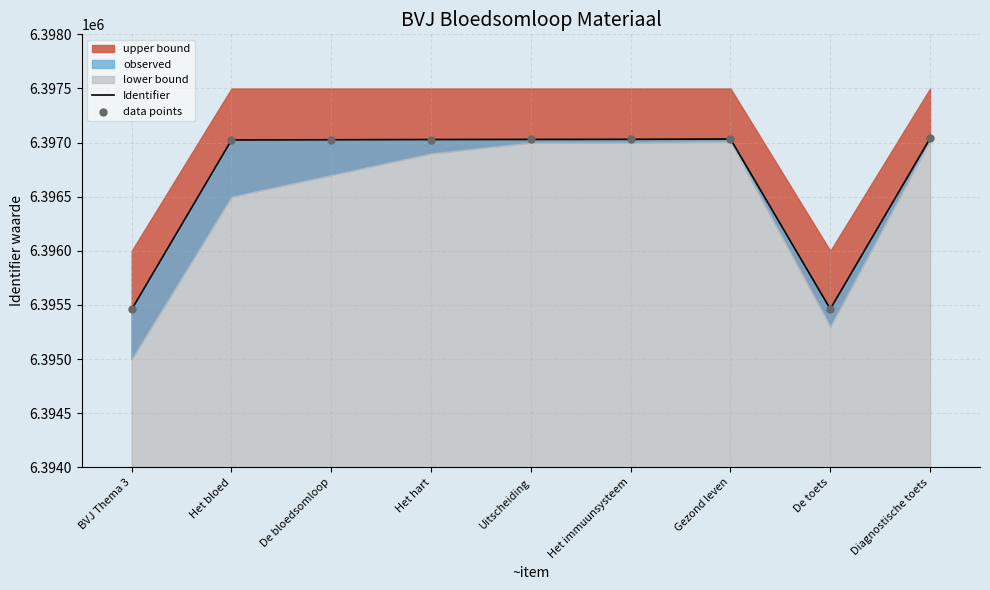

Which series has the largest total across all categories?

Identifier